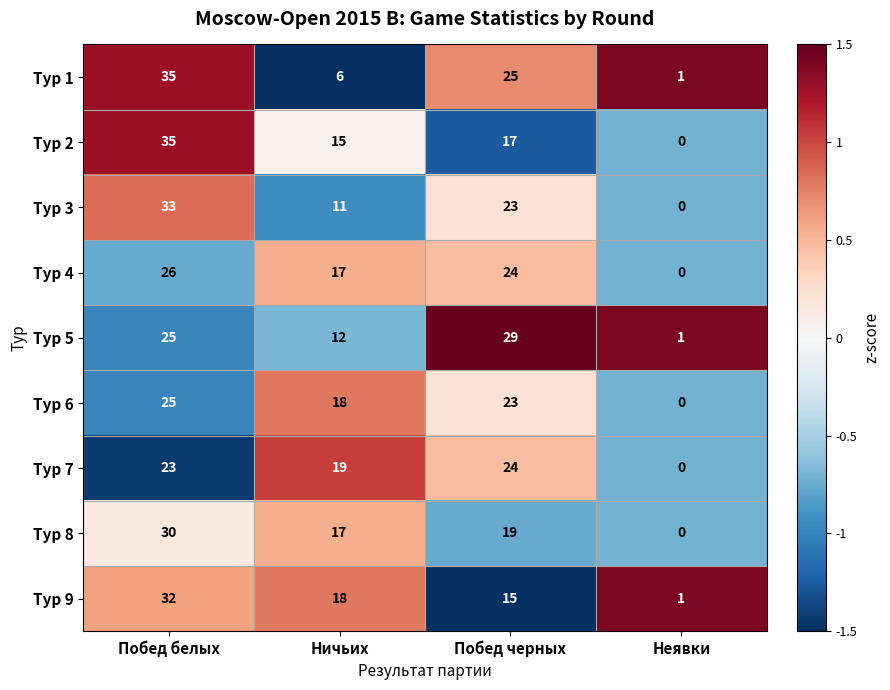

Which series has the widest spread of values?

Тур 2